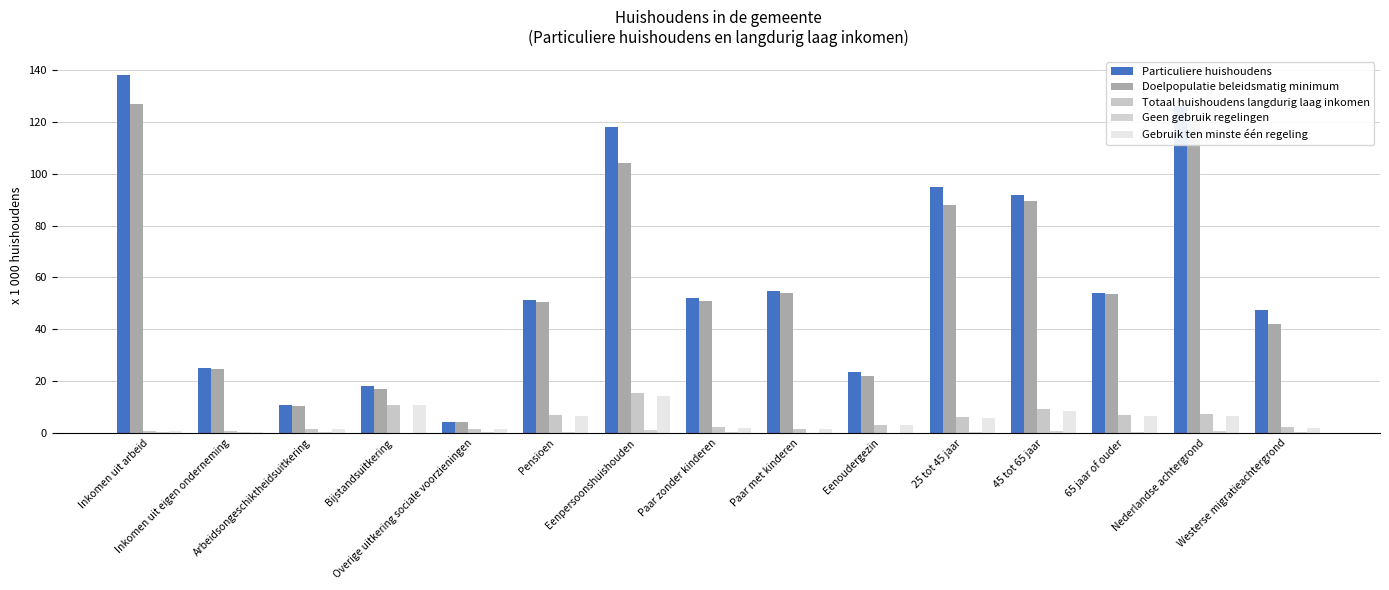

What is the label of the 8th bar from the right?

Paar zonder kinderen